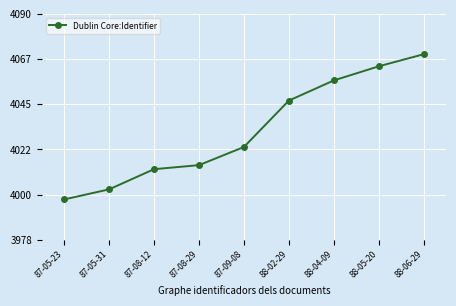

The value at 87-08-29 is 7083. True or false?

False